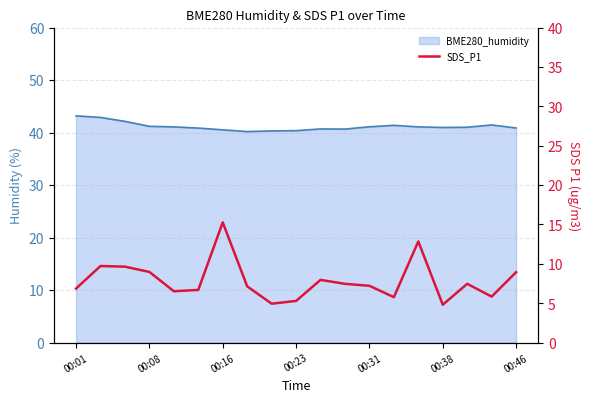

The chart shows a value of 12.8 at 14. True or false?

True